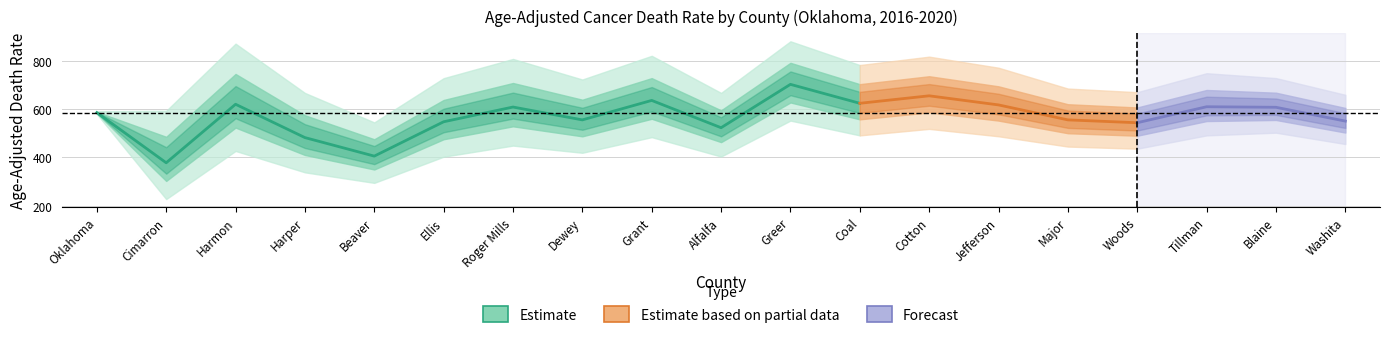

Is it true that Upper CI (Rate) equals 1059.4 at Cimarron?

False